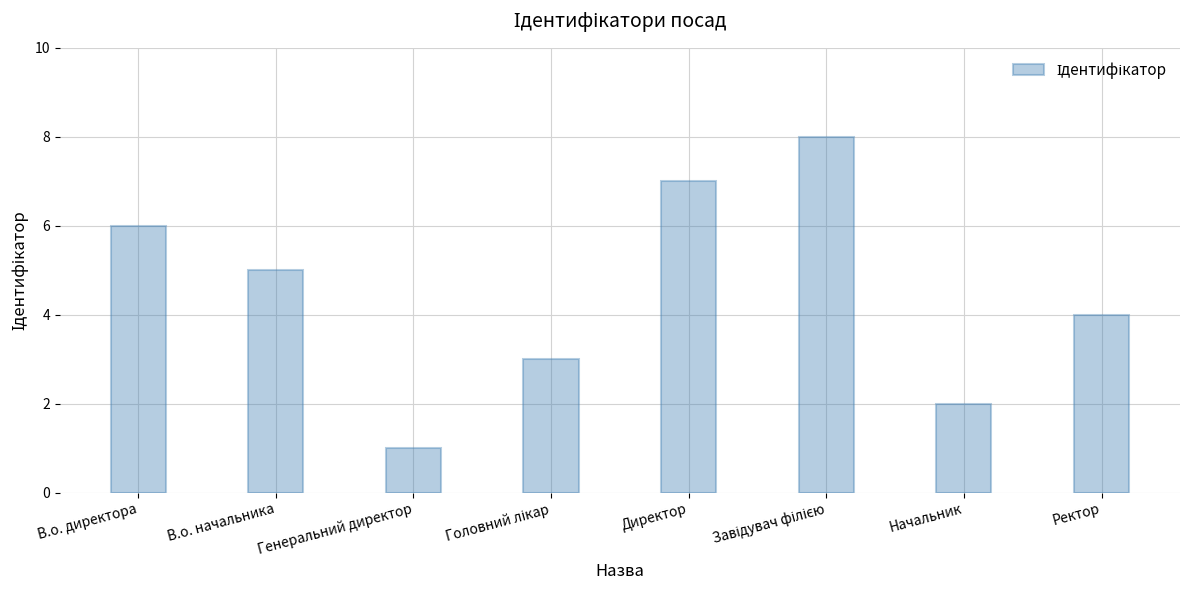

Between Ректор and Начальник, which is larger?

Ректор